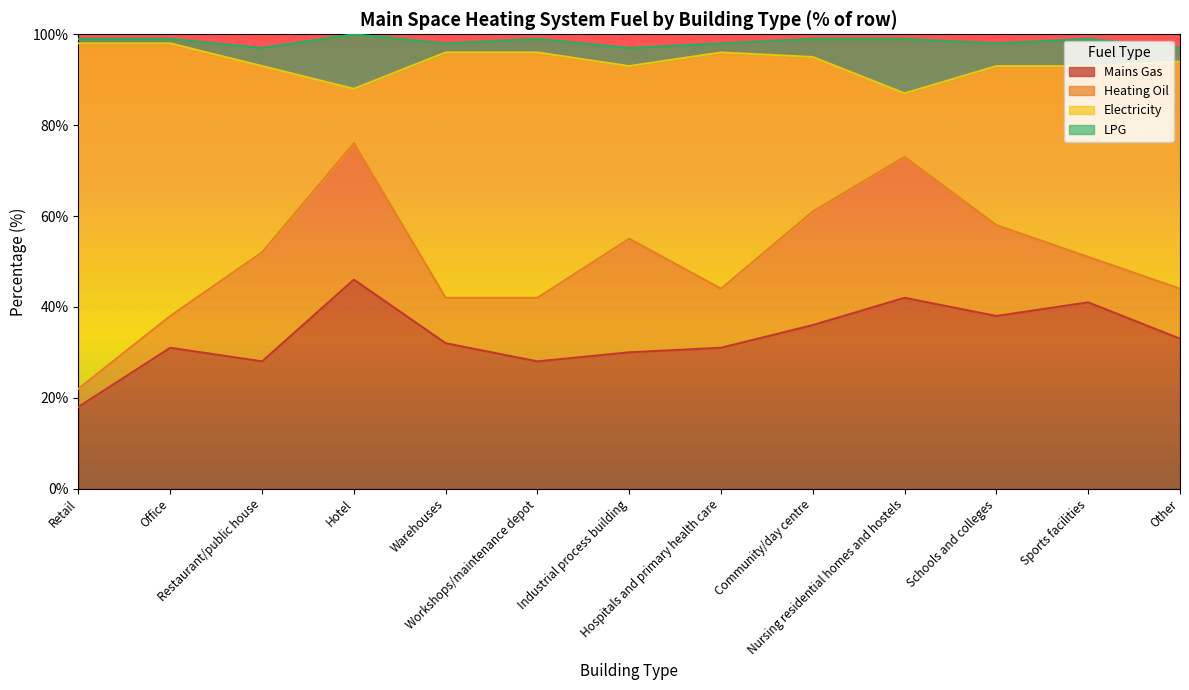

Is it true that Electricity equals 32 at Schools and colleges?

False